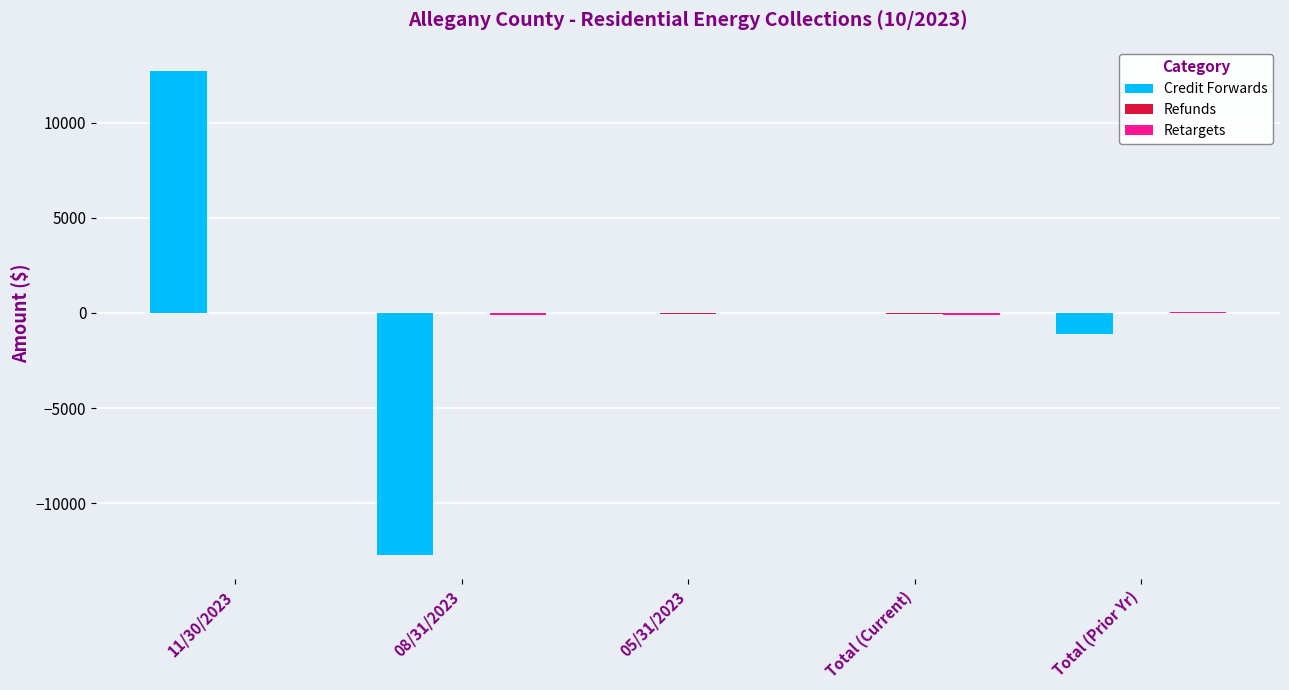

Which label corresponds to the largest value in the chart?

11/30/2023